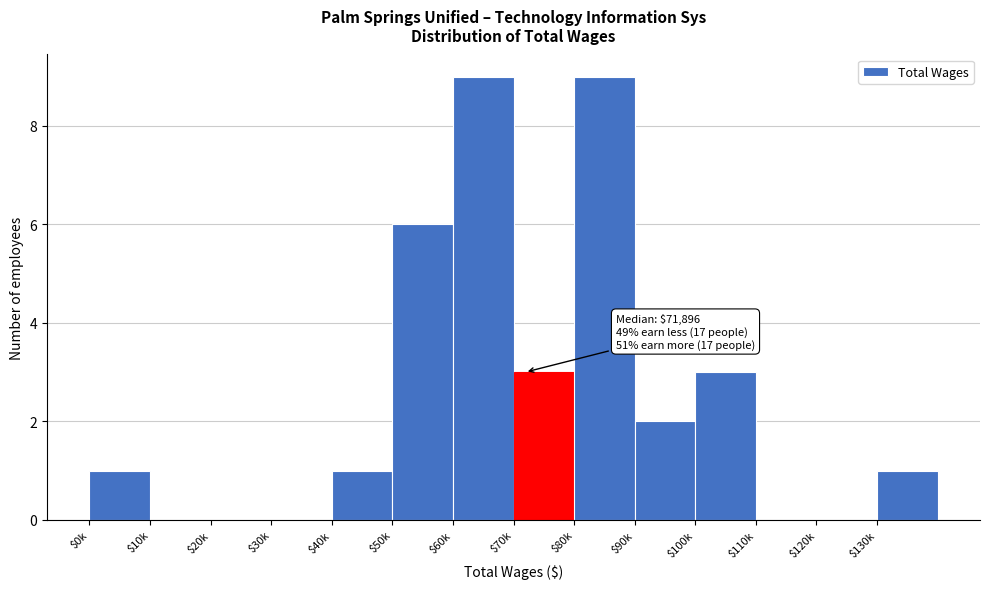

True or false: the data shows 2 at $130k.

False